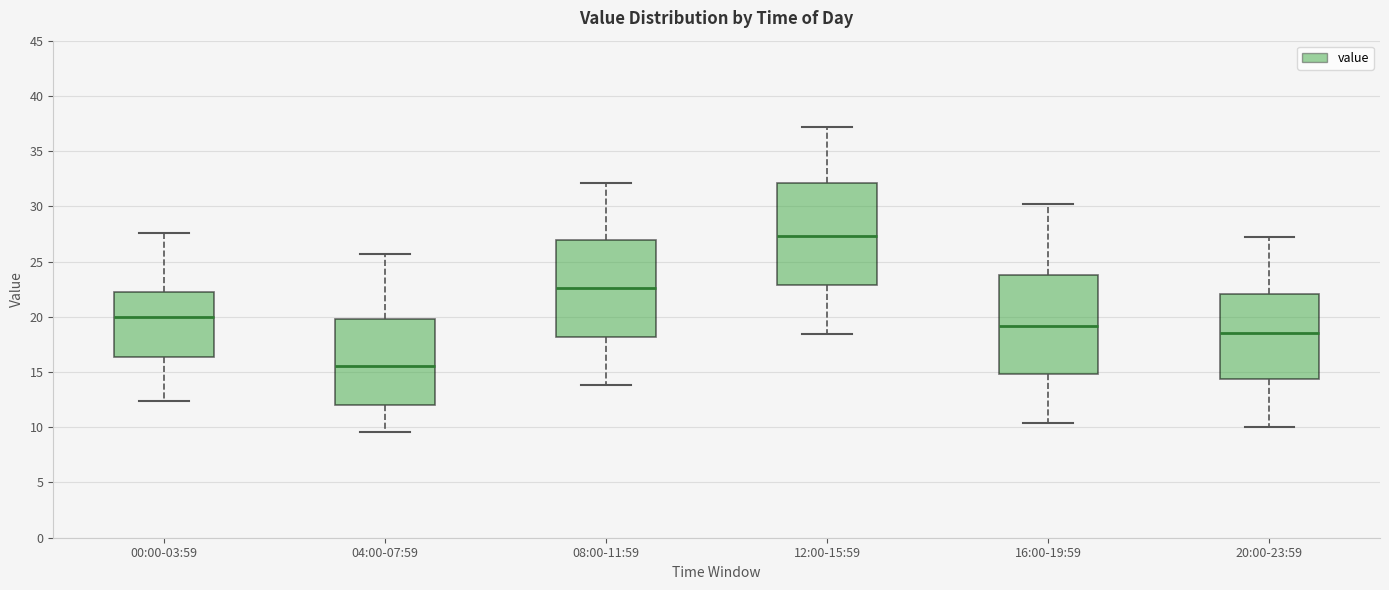

Which box's median line is the lowest?

04:00-07:59